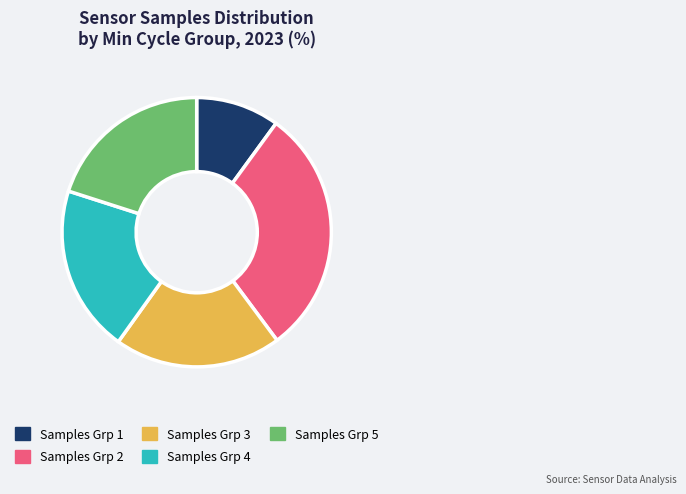

Do Samples Grp 4 and Samples Grp 3 together represent more than half of the pie?

No